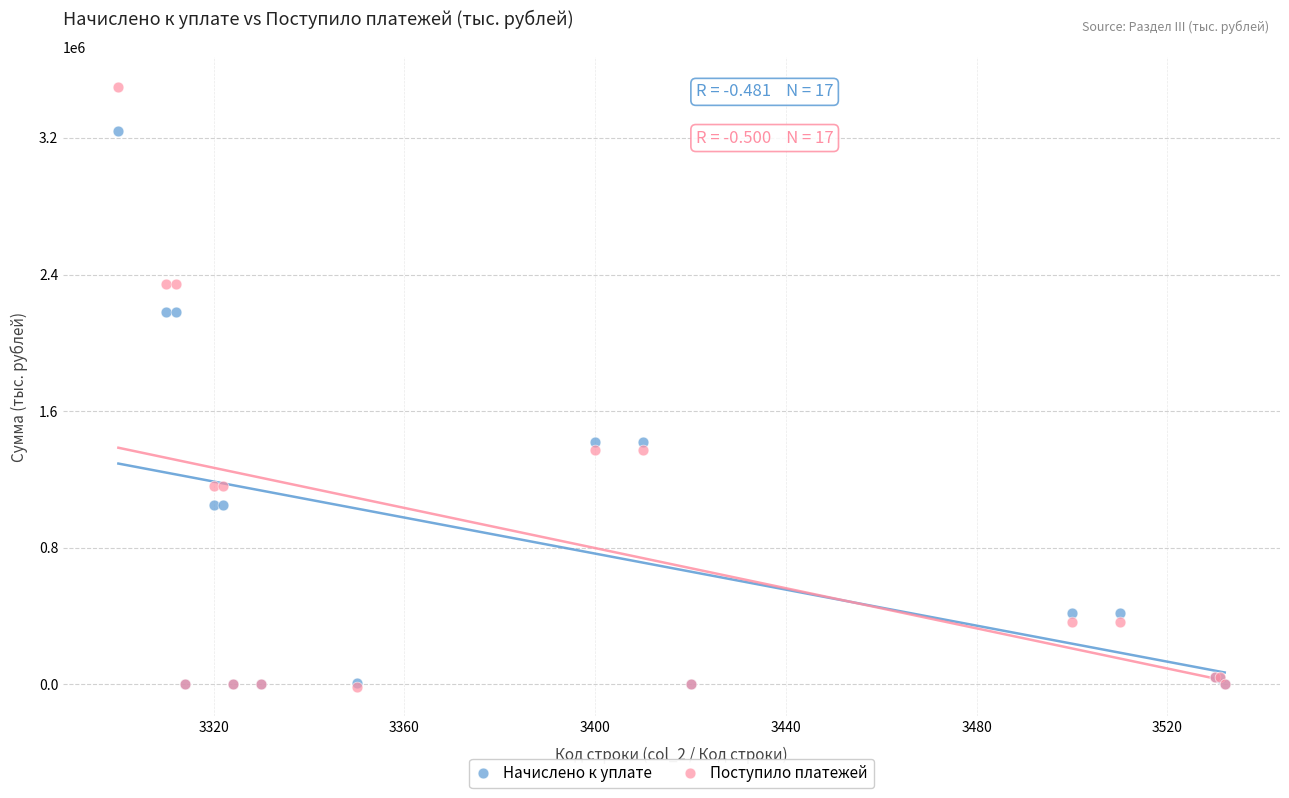

Which series reaches the maximum Y coordinate?

Поступило платежей